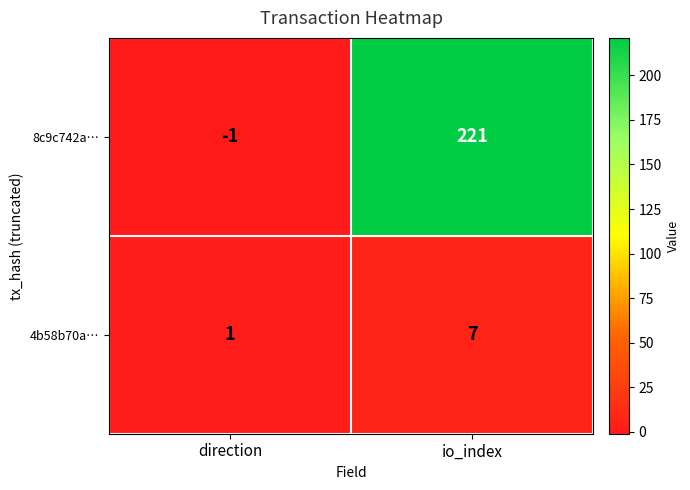

Reading left to right, what are all the values shown in this chart?

8c9c742a…: -1	221
4b58b70a…: 1	7